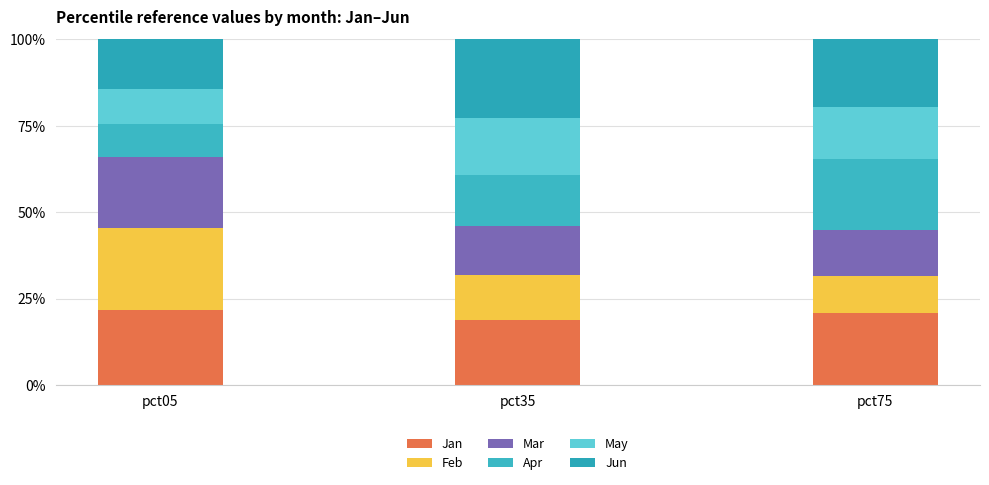

True or false: Mar has a value of 14.1 at pct35.

True